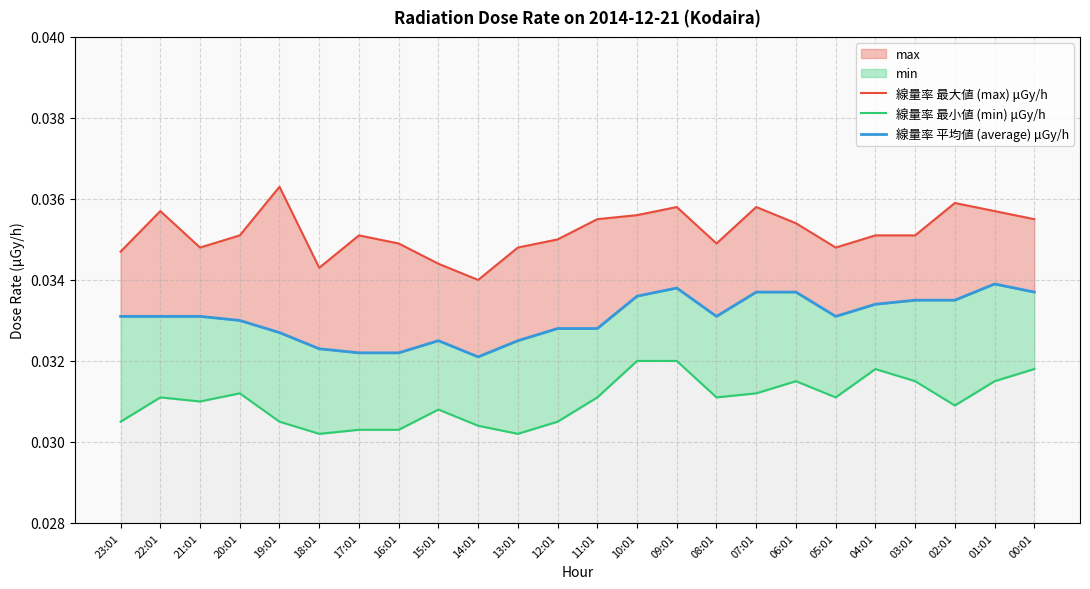

True or false: 線量率 平均値 (average) μGy/h and 線量率 最大値 (max) μGy/h cross at least once.

False